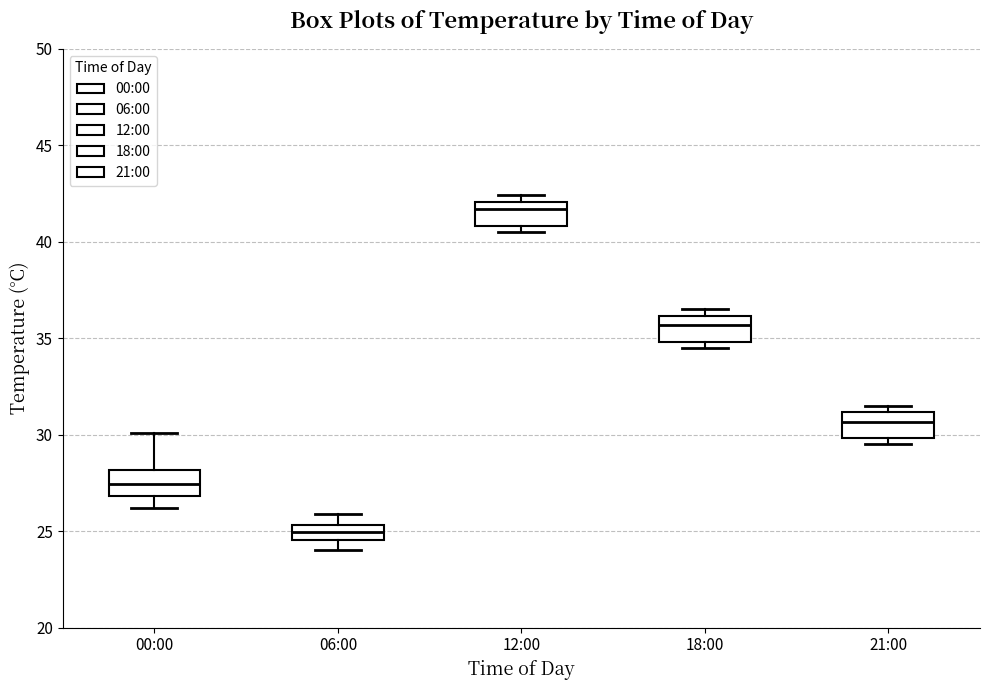

Reading left to right, read every box against the y-axis: the position of its median line, the range the box covers, and the ends of its whiskers. The values are not printed on the chart, so give them approximately, as read against the axis.

00:00: median 27.5, box 27.0 to 28.0, whiskers 26.0 to 30.0
06:00: median 25.0, box 24.5 to 25.5, whiskers 24.0 to 26.0
12:00: median 41.5, box 41.0 to 42.0, whiskers 40.5 to 42.5
18:00: median 35.5, box 35.0 to 36.0, whiskers 34.5 to 36.5
21:00: median 30.5, box 30.0 to 31.0, whiskers 29.5 to 31.5